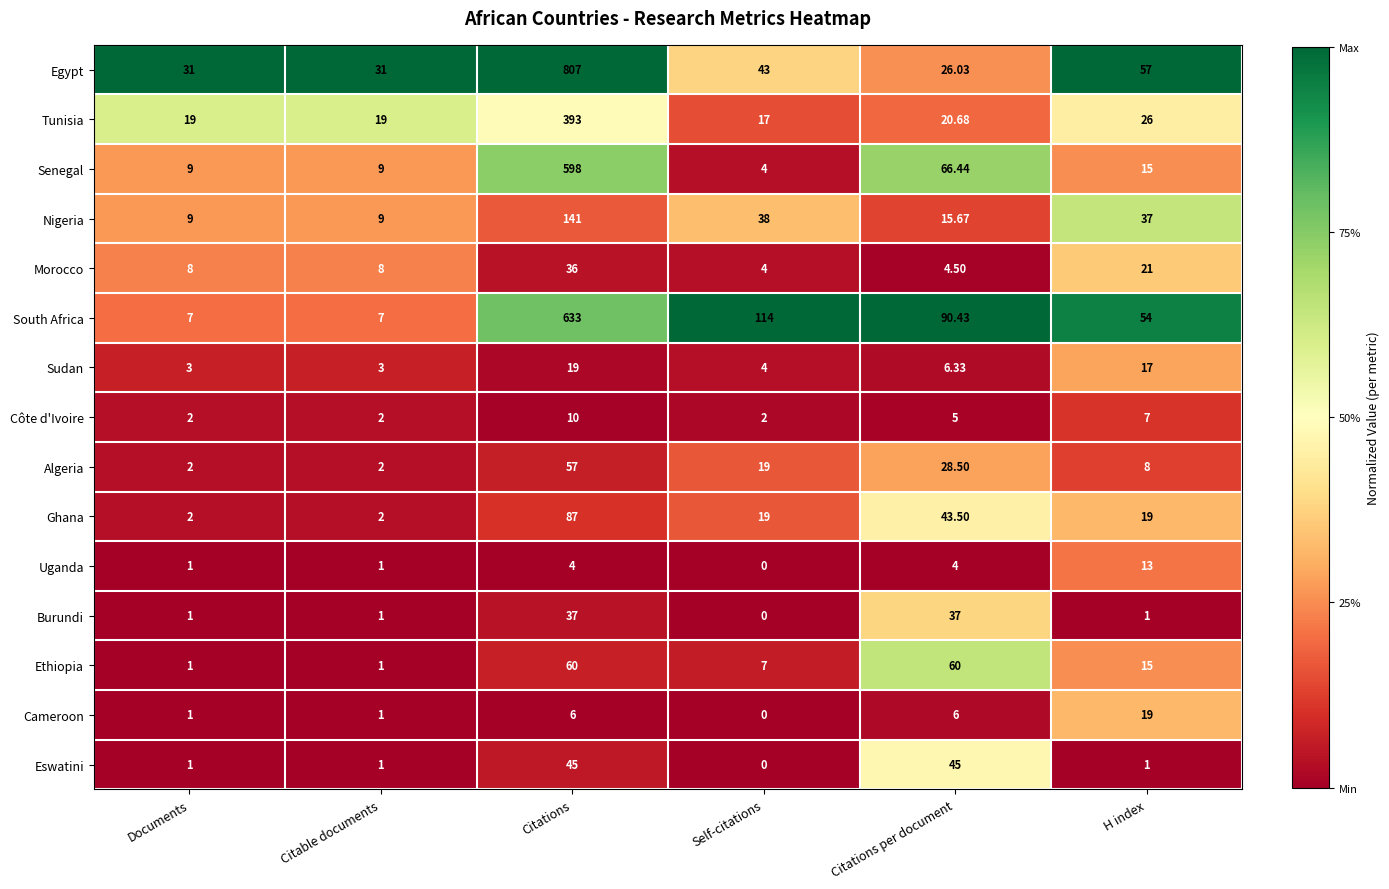

Which category has the lowest value across all series?

Self-citations